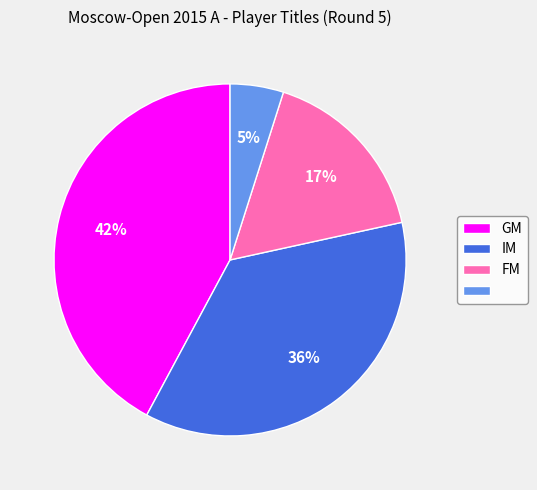

To the nearest percent, what is the average slice percentage?

25%